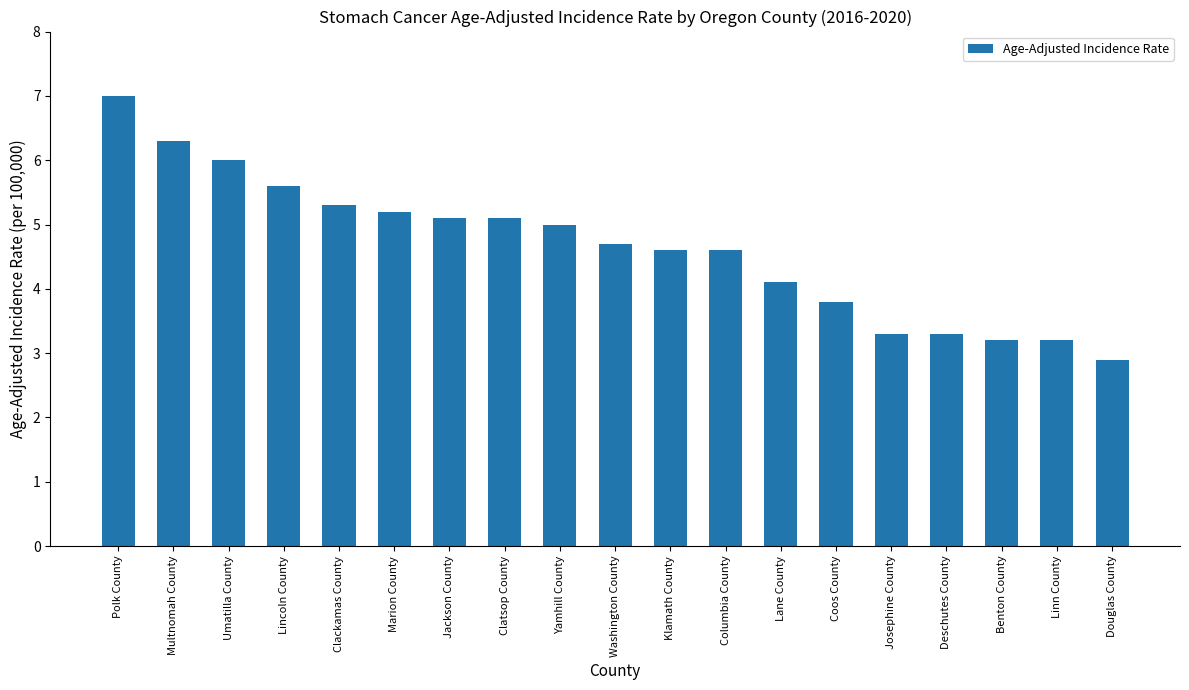

Is it true that the value at Yamhill County is 8.5?

False